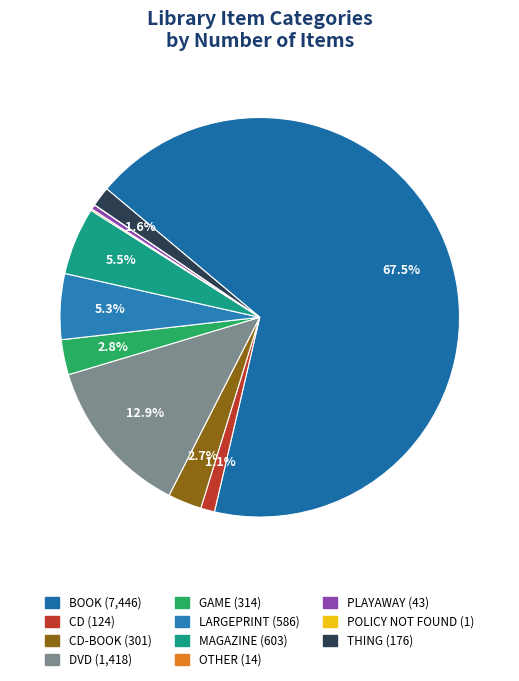

Which slice is the largest?

BOOK